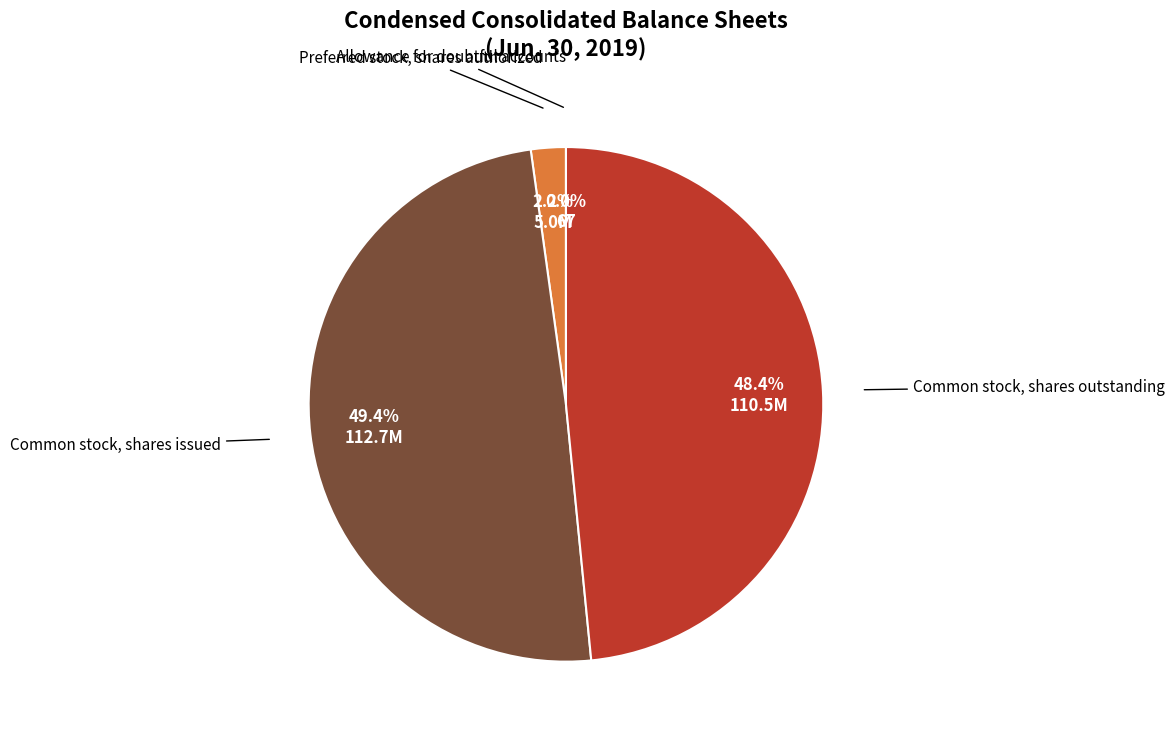

Does any single category account for the majority?

No